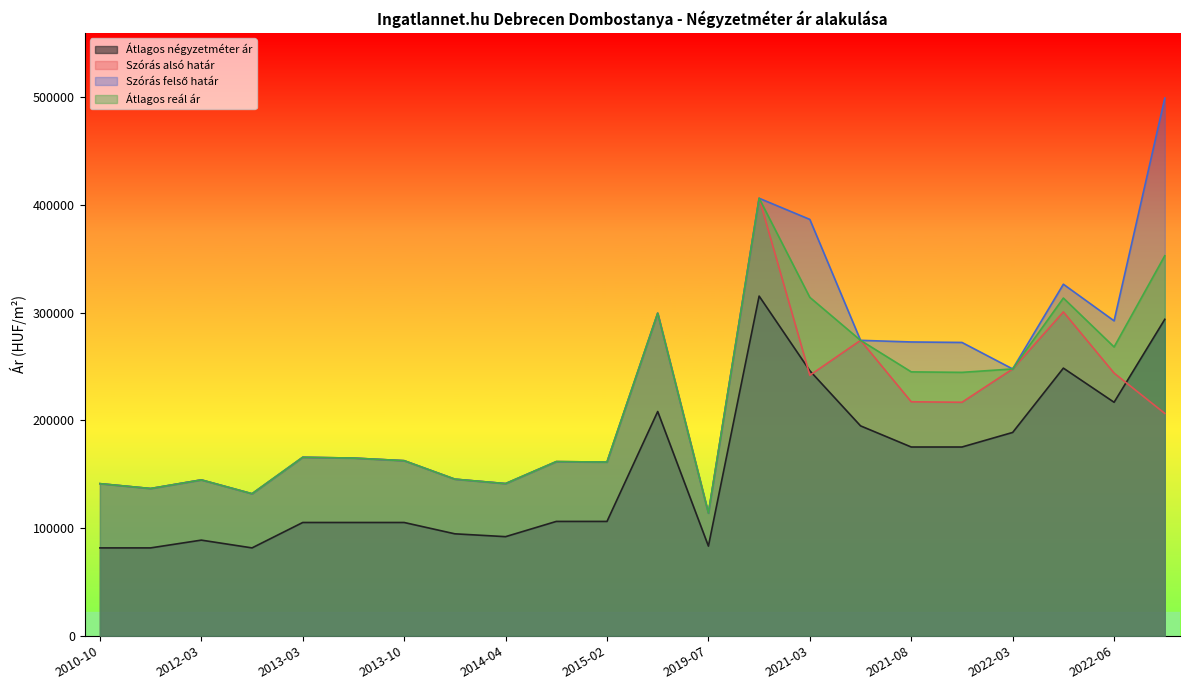

What is the smallest value displayed?

81666